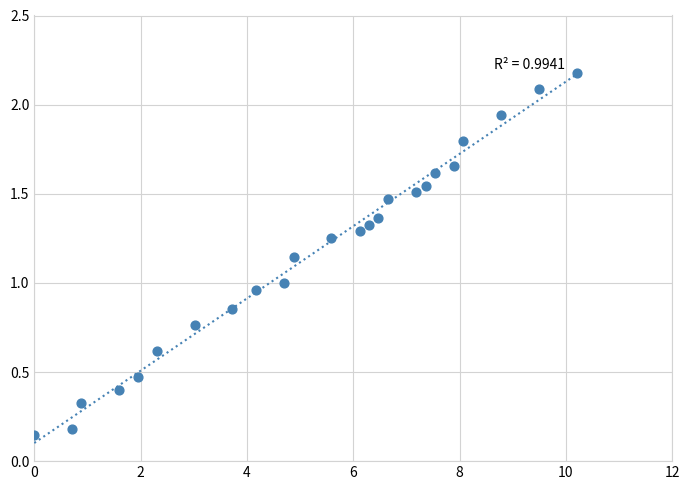

What is the range of X values (max minus min)?

10.2